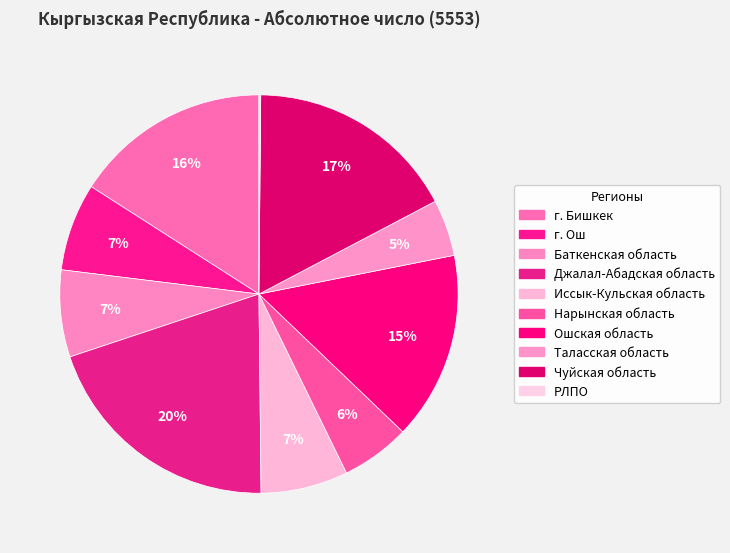

How many segments does this pie chart have?

10